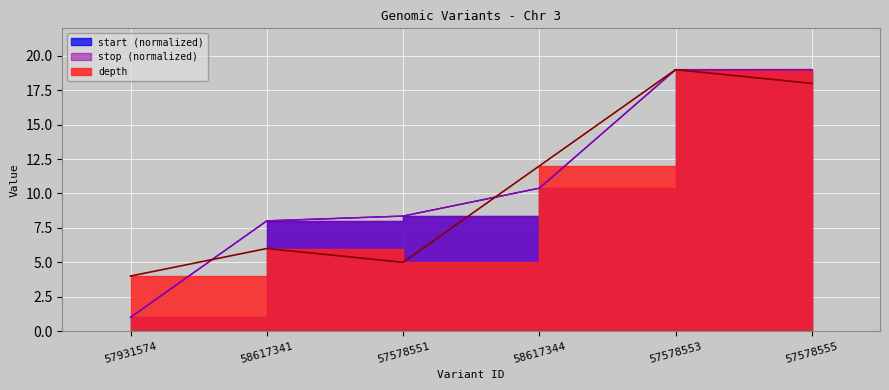

What are all the series names shown in the legend?

depth, start, stop